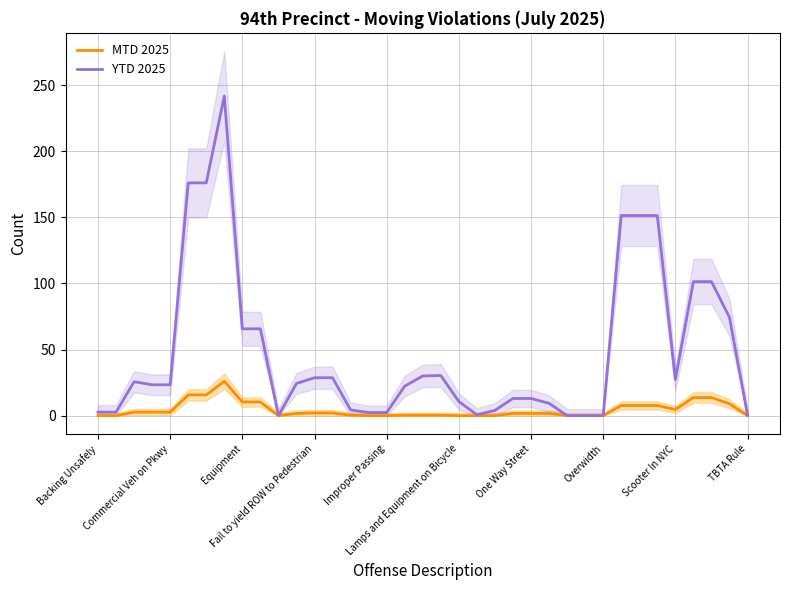

True or false: MTD 2025 and YTD 2025 cross at least once.

False